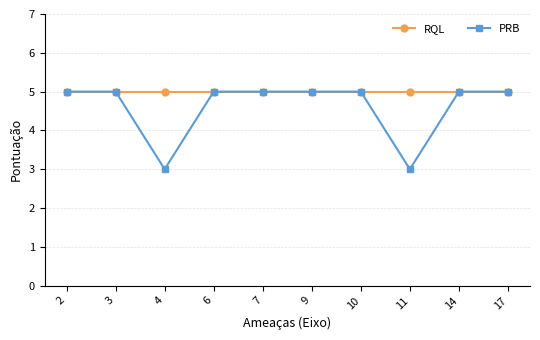

Rank the series by their average value, from lowest to highest.

PRB, RQL